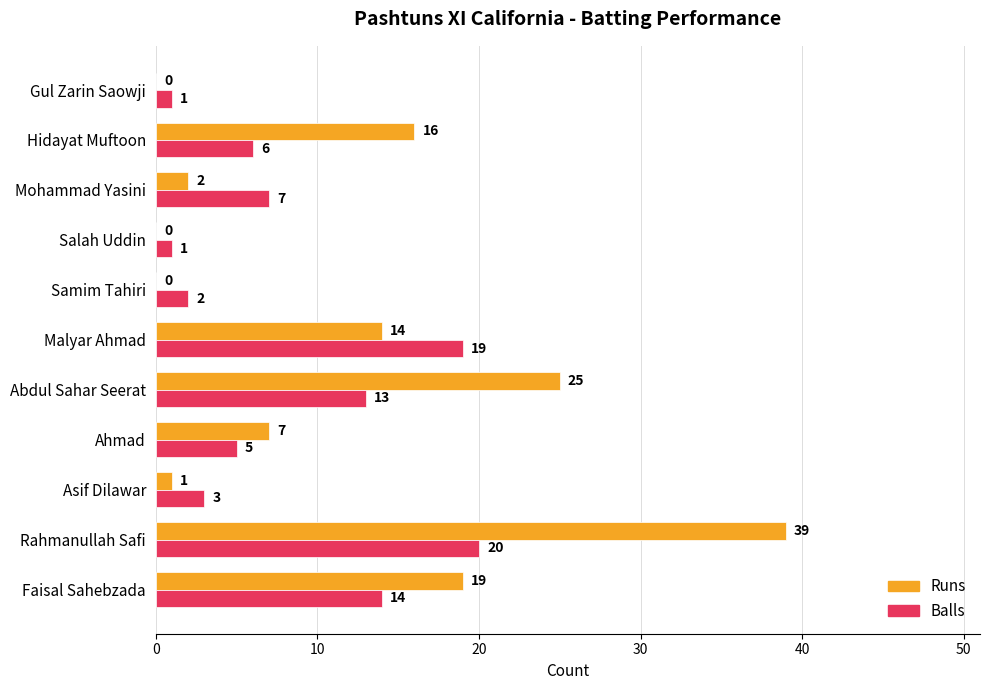

Where is Runs nearest to the value 19?

Faisal Sahebzada